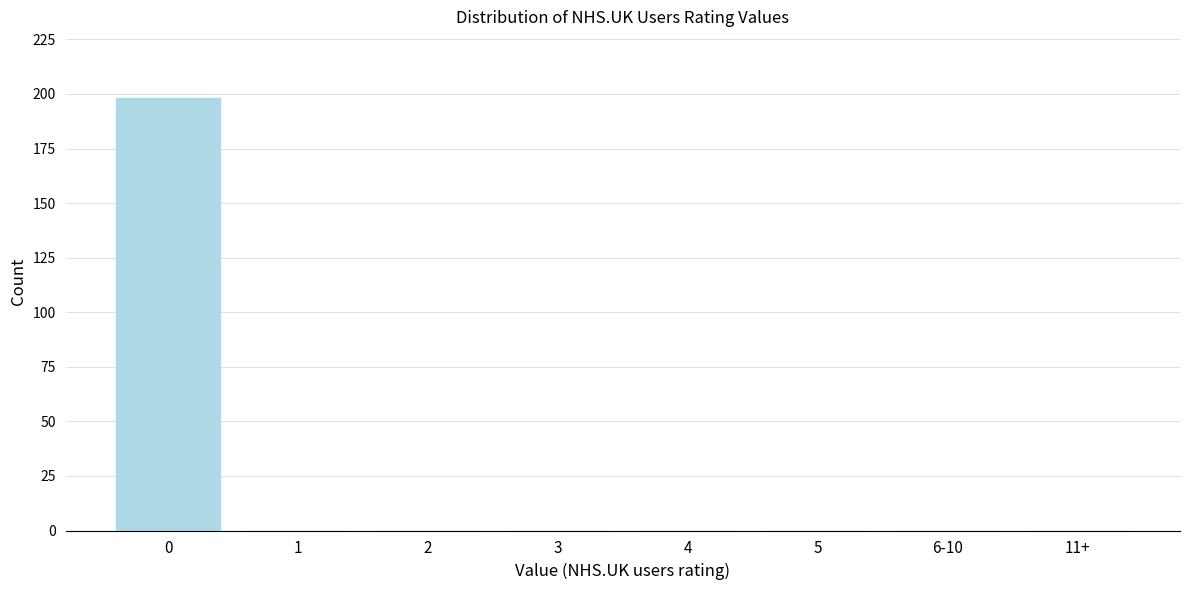

Reading left to right, list all the values displayed in this chart.

0=198	1=0	2=0	3=0	4=0	5=0	6-10=0	11+=0